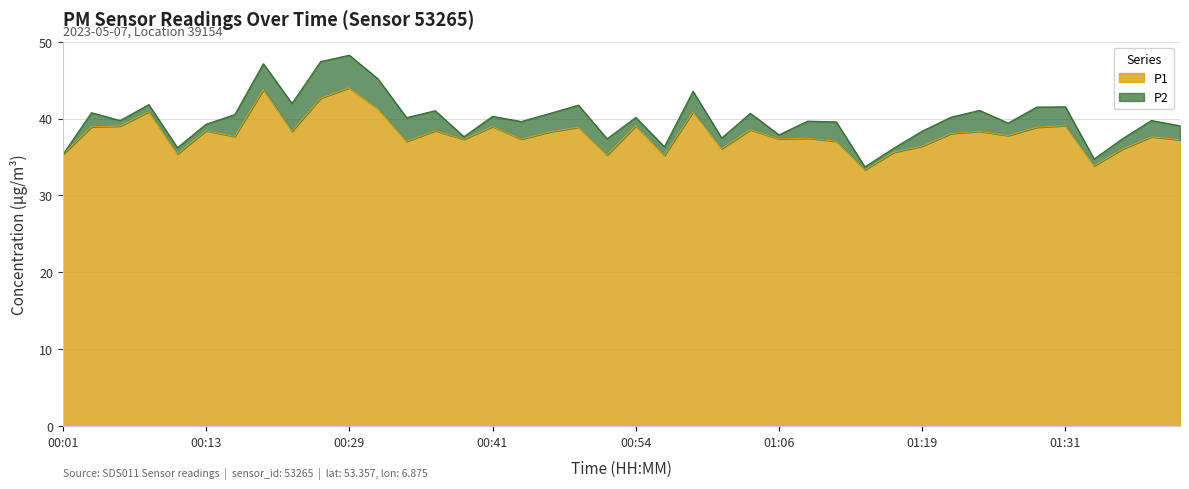

What is the sum of the values at 00:36 and 00:34?

75.5